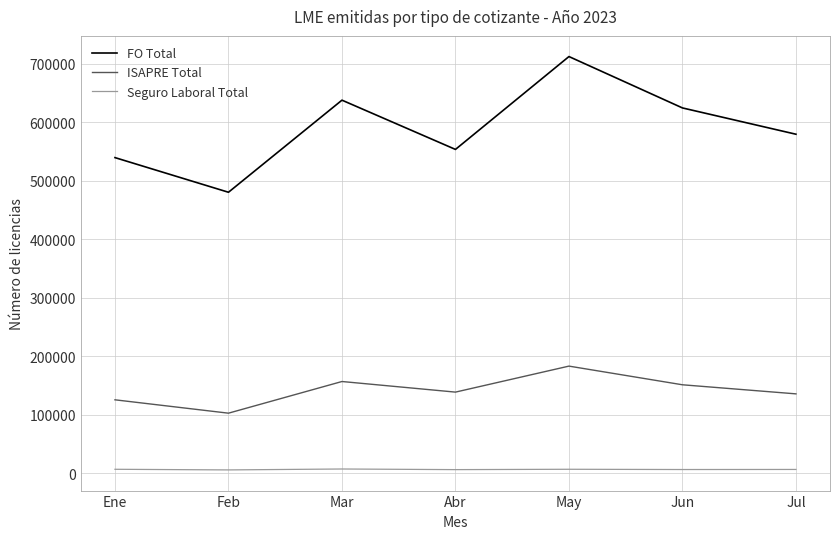

How many distinct data groups are displayed?

3